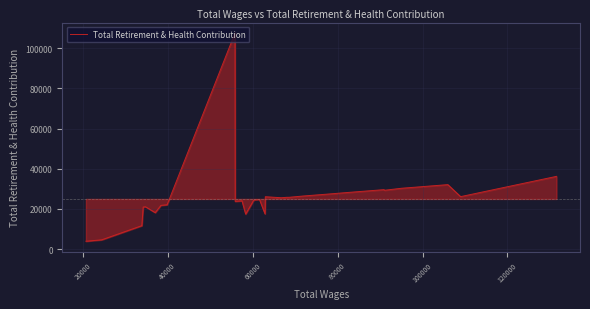

What is the minimum value shown in the chart?

3915